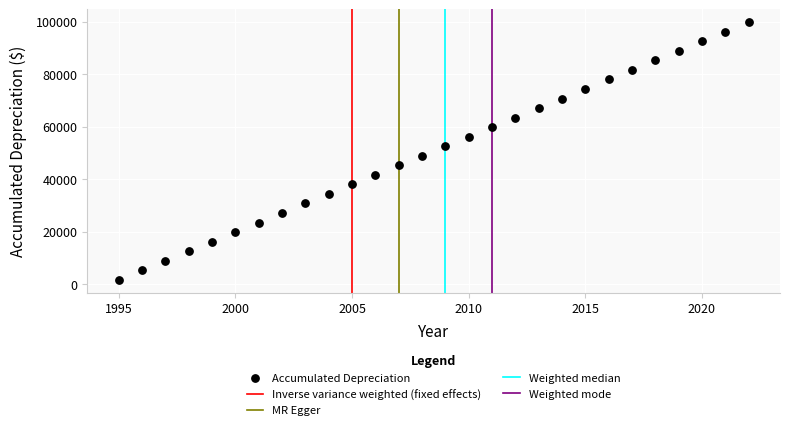

What is the range of X values (max minus min)?

27